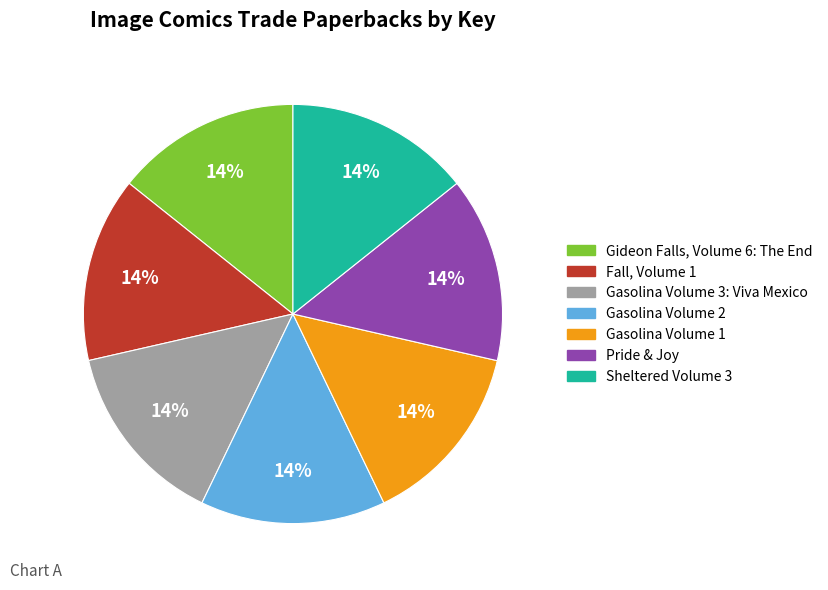

Does Fall, Volume 1 represent more than half of the total?

No